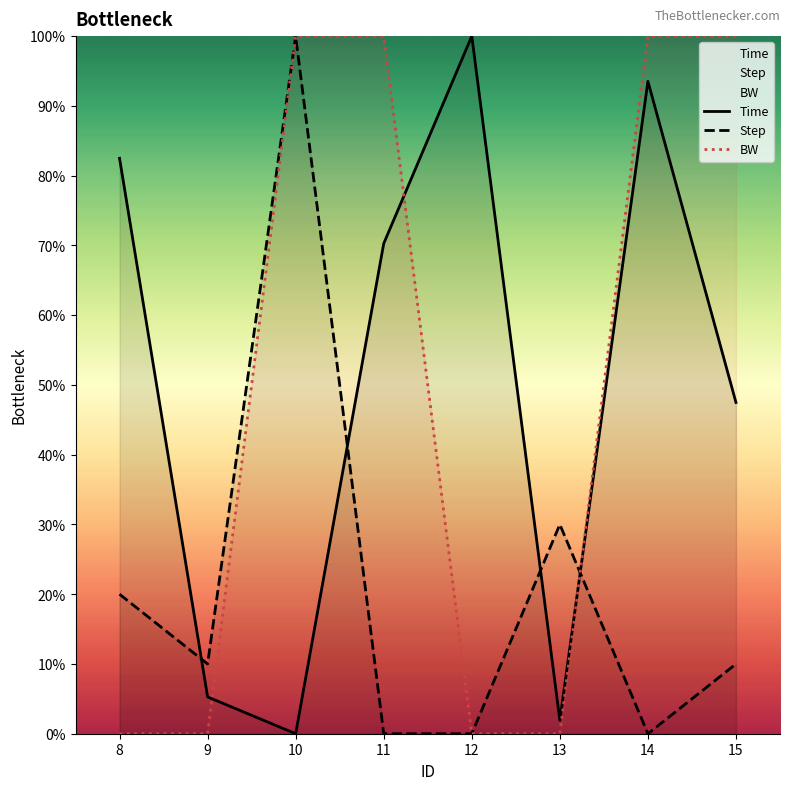

The value of Step at 11 is 57.9. True or false?

False